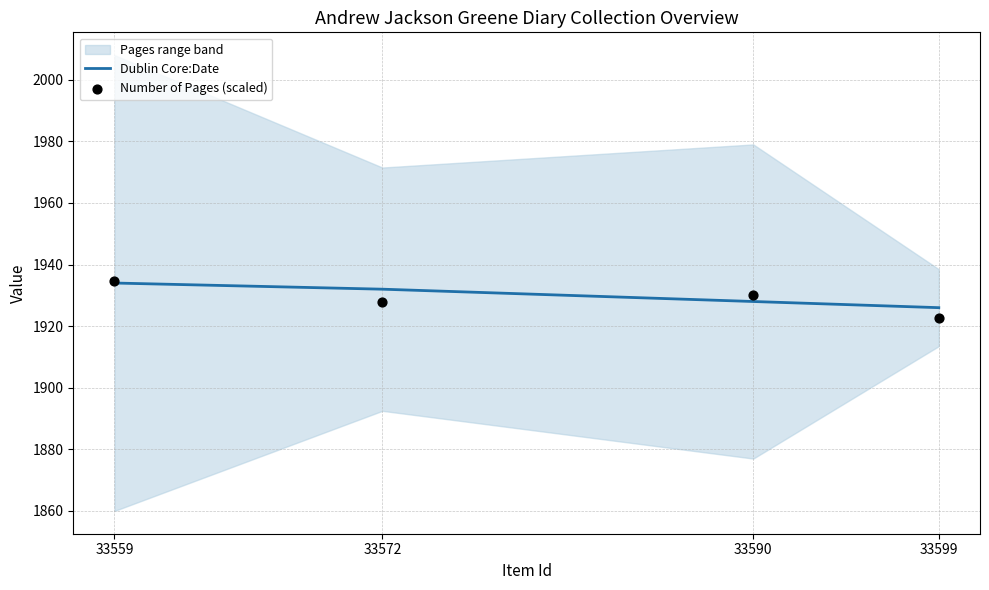

At which category is the sum across all series the highest?

33559